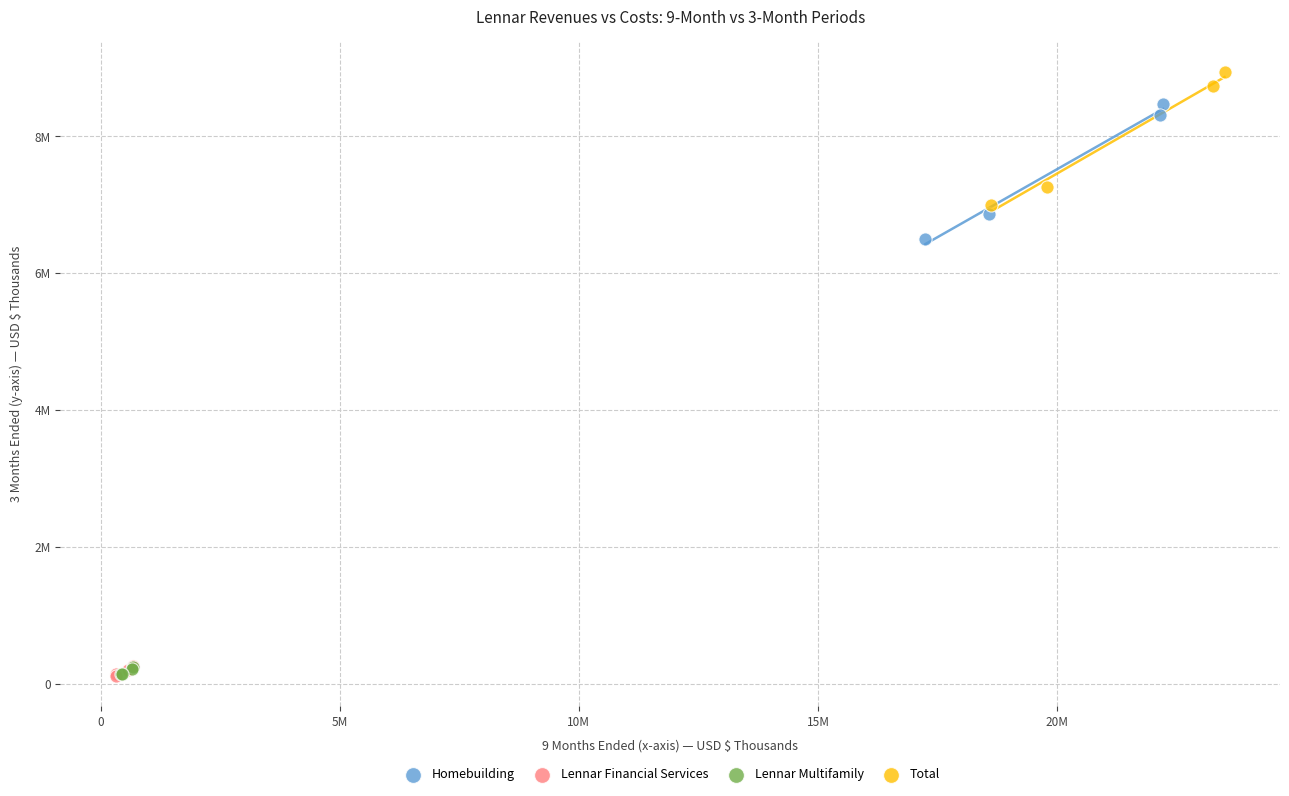

What are all the series names shown in the legend?

Homebuilding, Lennar Financial Services, Lennar Multifamily, Total